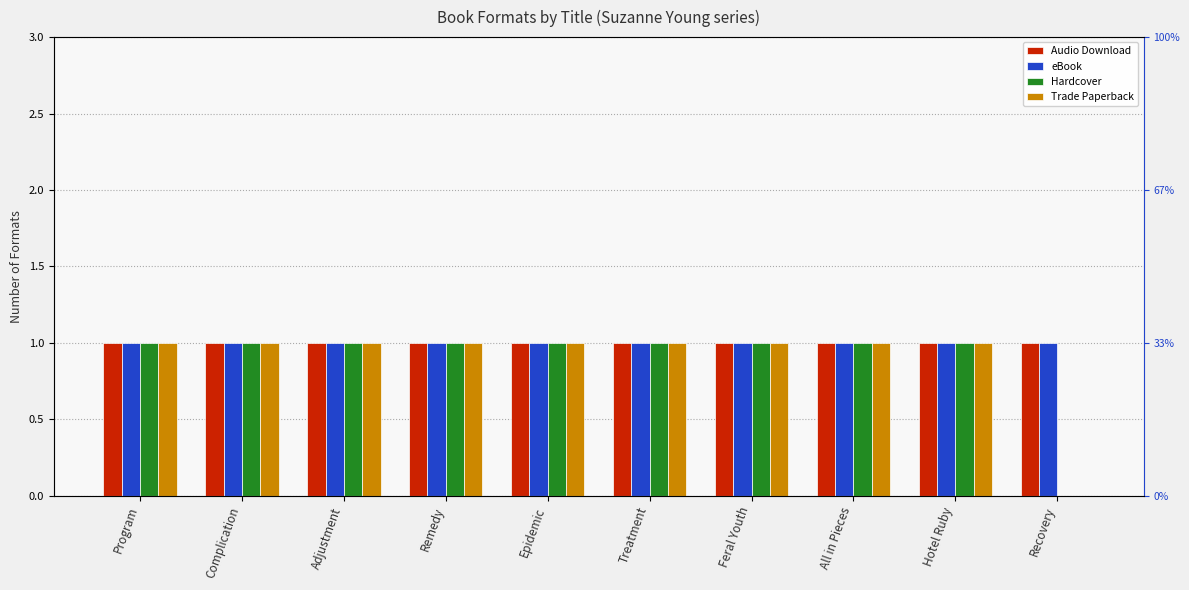

What is the sum of all eBook values?

10